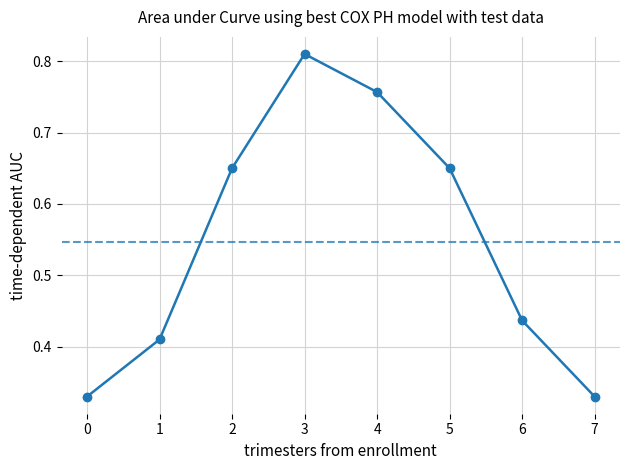

Is it true that the value at 5 is 0.3?

False